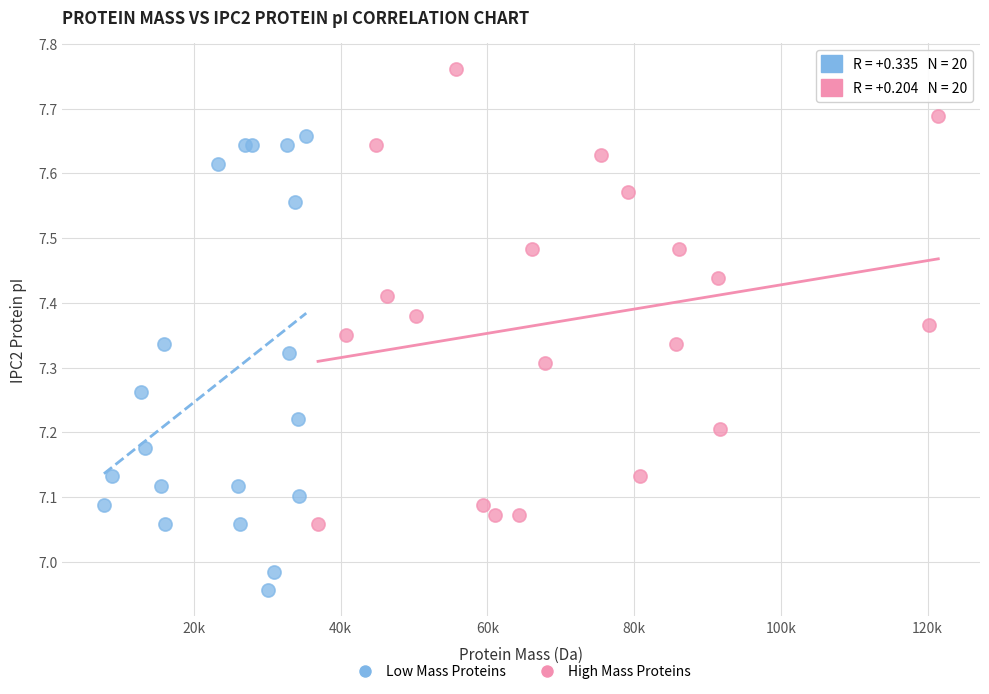

Which series contains the lowest Y value?

Low Mass Proteins